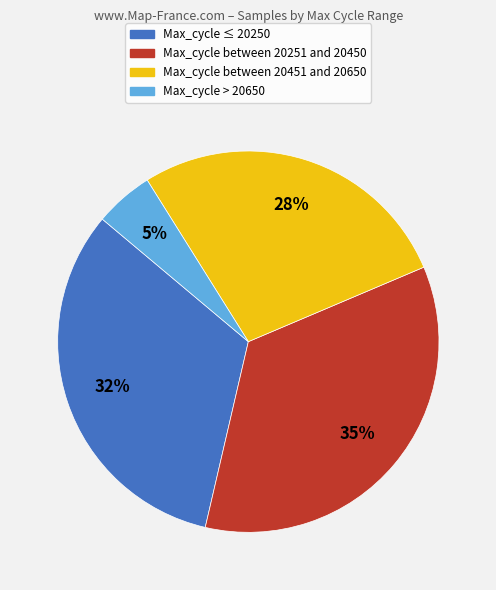

Is there any slice that represents more than half of the pie?

No